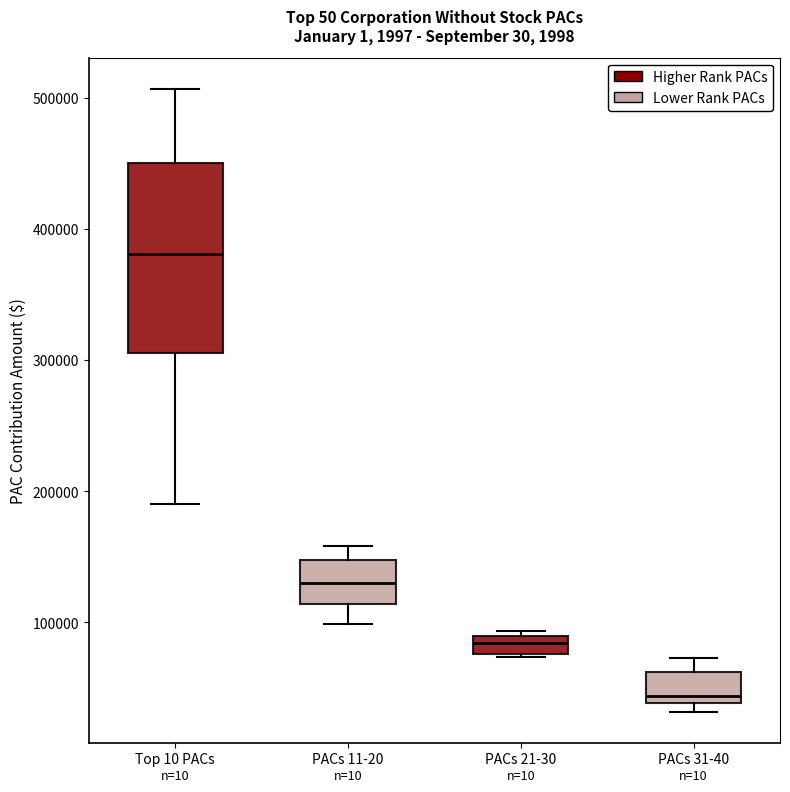

Which box's median line is the lowest?

PACs 31-40